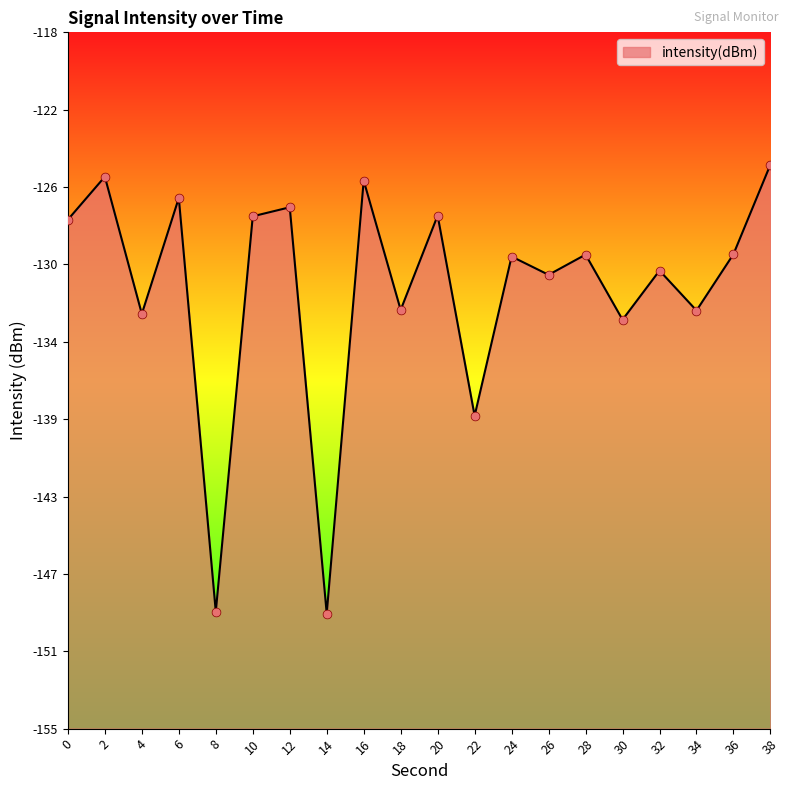

What is the change in value from 0 to 20?

+0.2